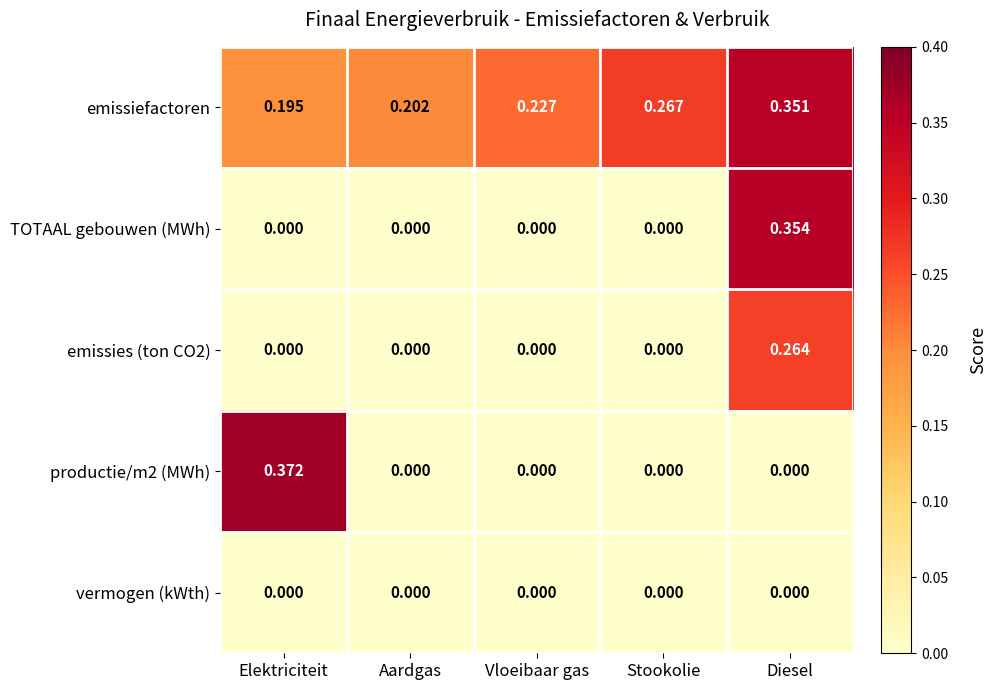

At which category is the sum across all series the highest?

Diesel